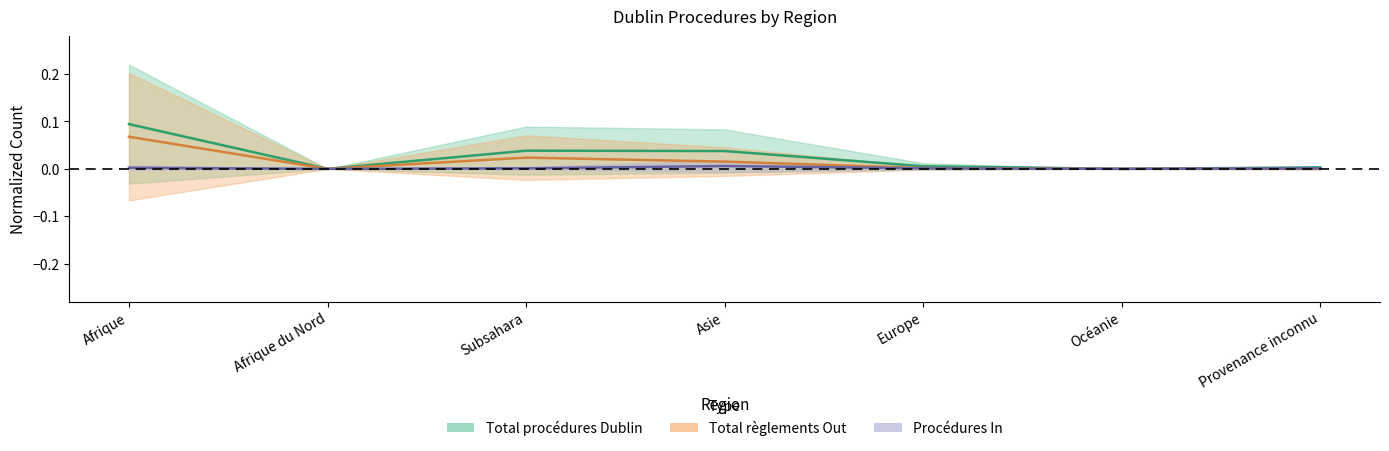

How many lines are shown in the chart?

3